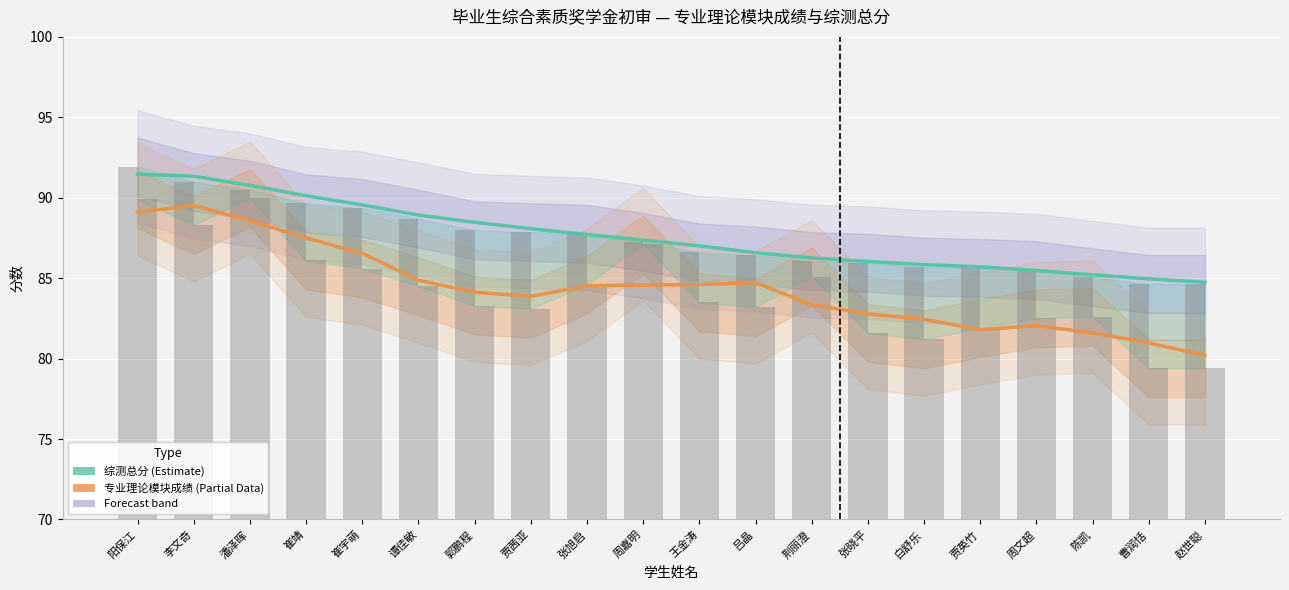

How many series are shown in this chart?

2